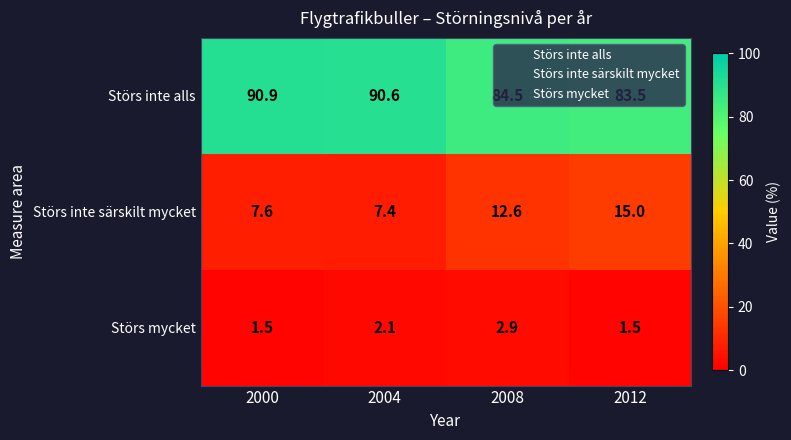

What is the difference between the maximum and second lowest values in the Störs mycket series?

1.4